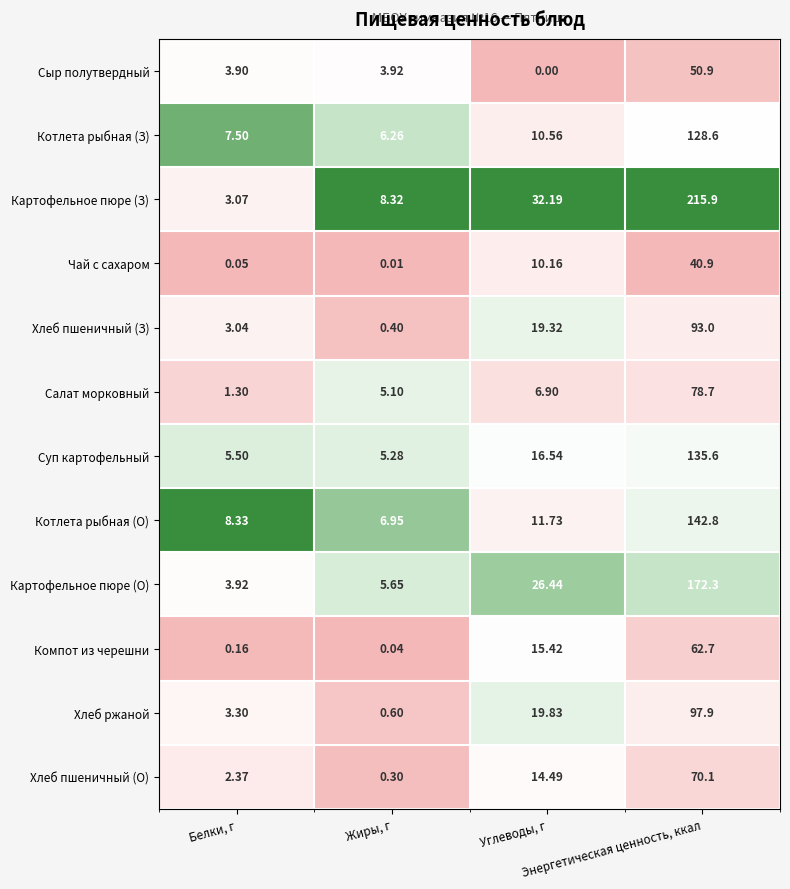

How many distinct data groups are displayed?

12